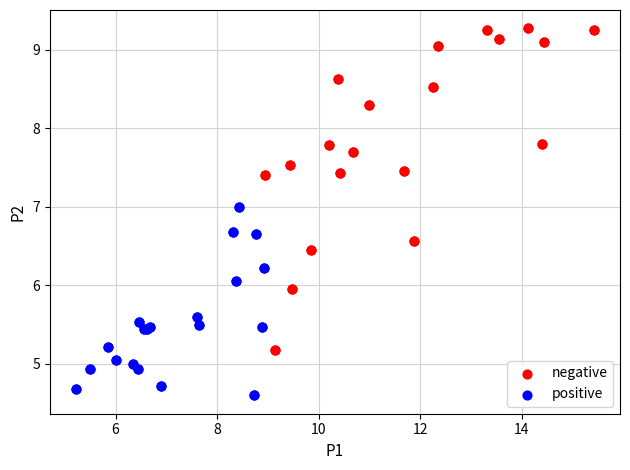

Which series has the widest spread of Y values?

negative